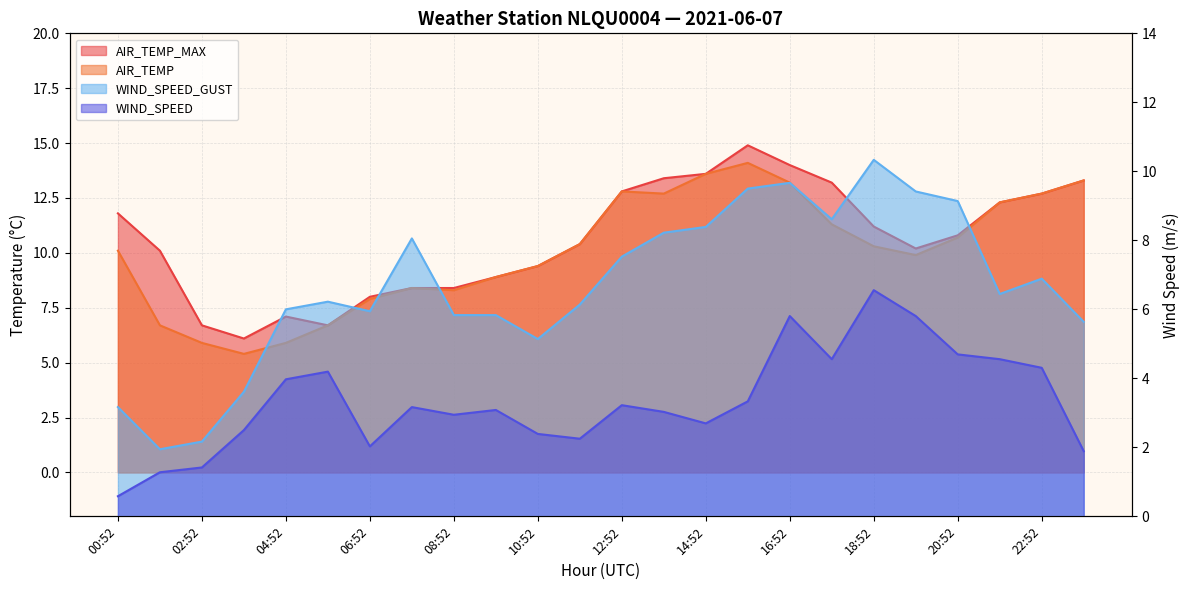

What is the label of the 22nd point from the left?

21:52